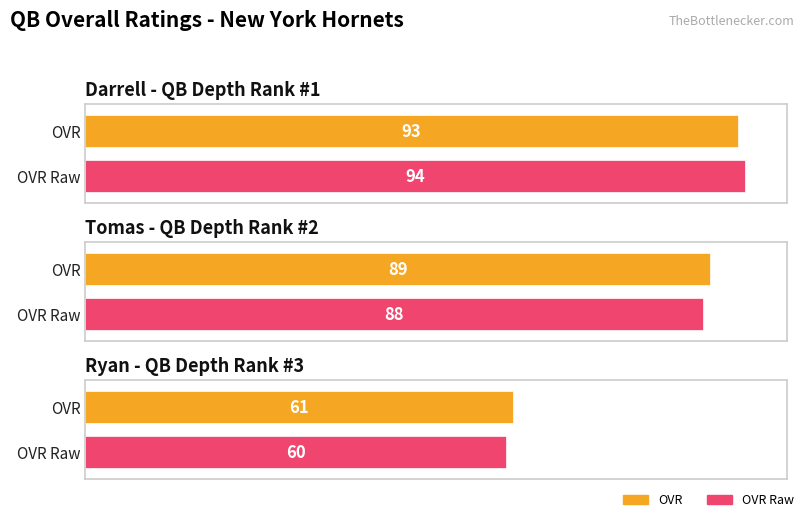

Reading left to right, what are all the values shown in this chart?

ovr: Darrell=93	Tomas=89	Ryan=61
ovr_raw: Darrell=94	Tomas=88	Ryan=60